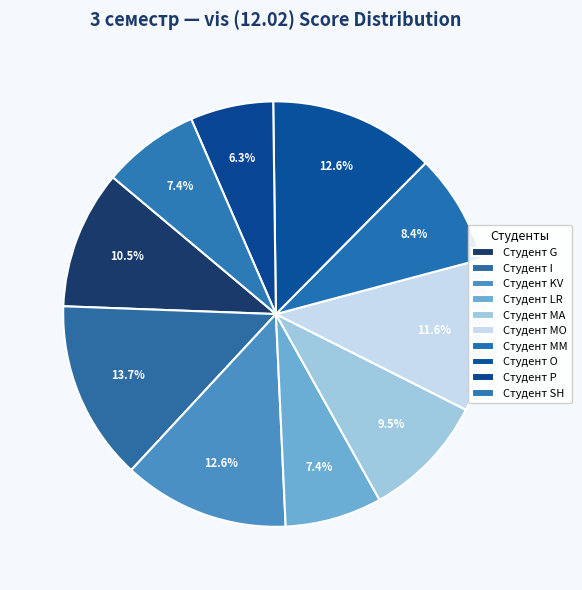

Is it true that Студент I is 23% of the pie?

False